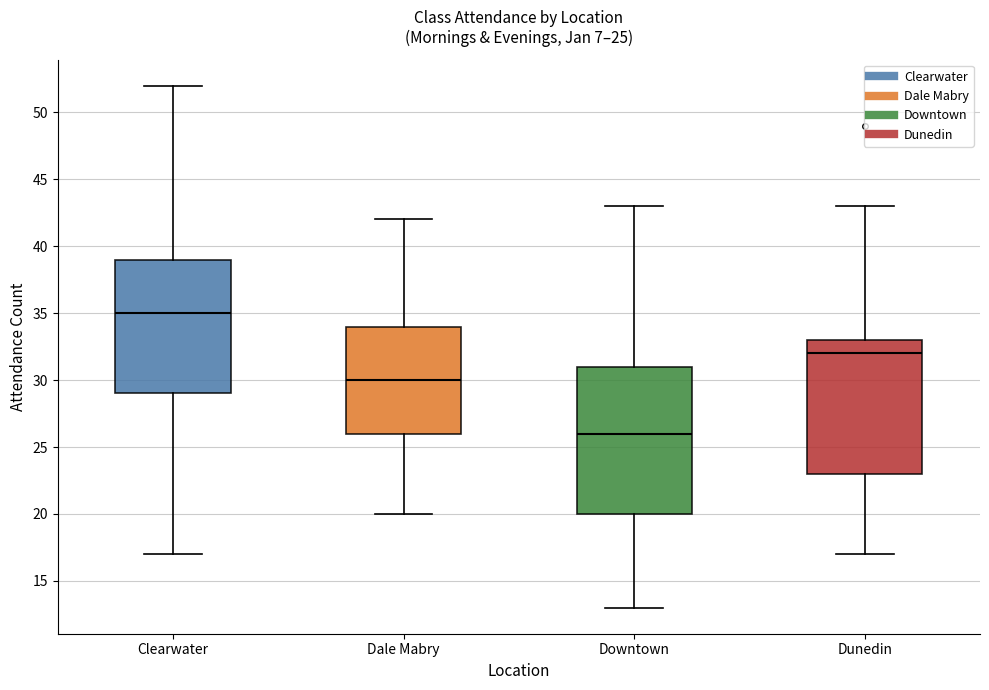

Which box is the tallest, from its lower edge to its upper edge?

Downtown